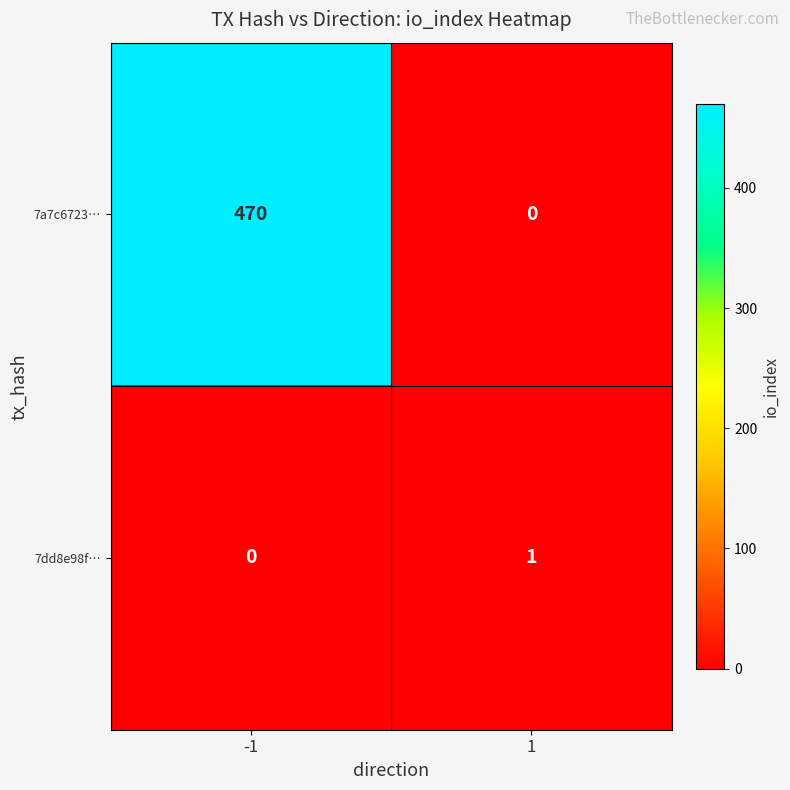

How many categories are shown in the chart?

2